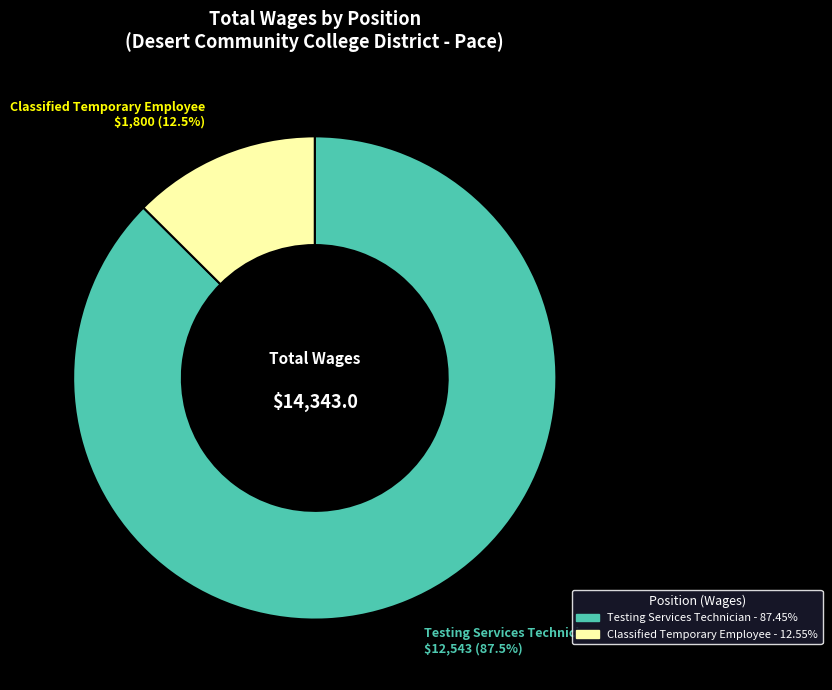

Rank the categories by value from lowest to highest.

Classified Temporary Employee, Testing Services Technician